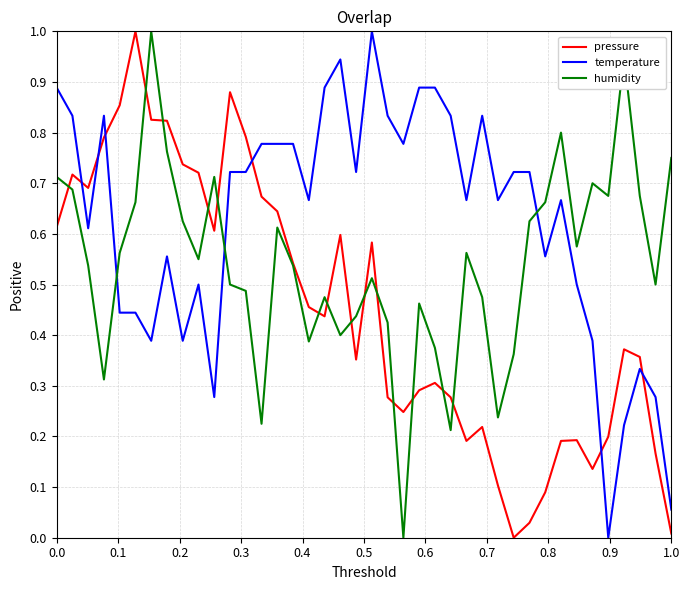

How many times do temperature and humidity cross each other?

3